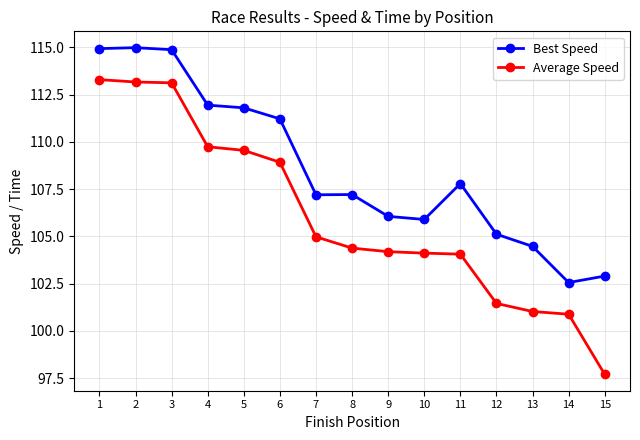

Is it true that Average Speed equals 113.1 at 3?

True